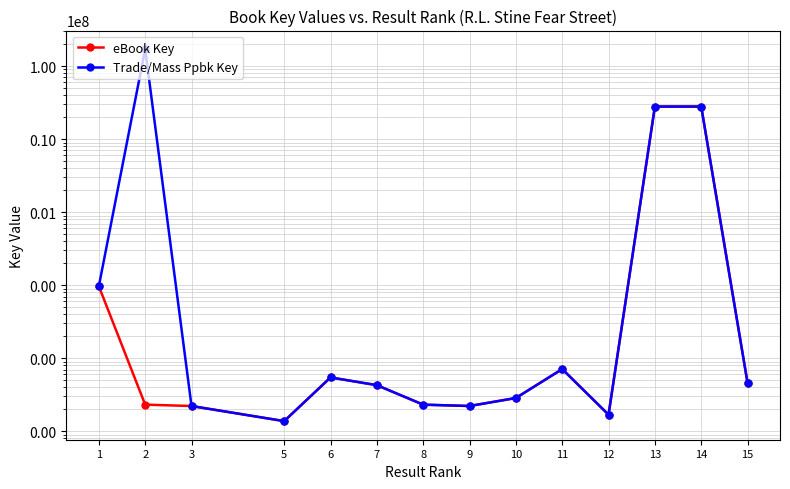

The Trade/Mass Ppbk Key series shows 3076 at 8. True or false?

False